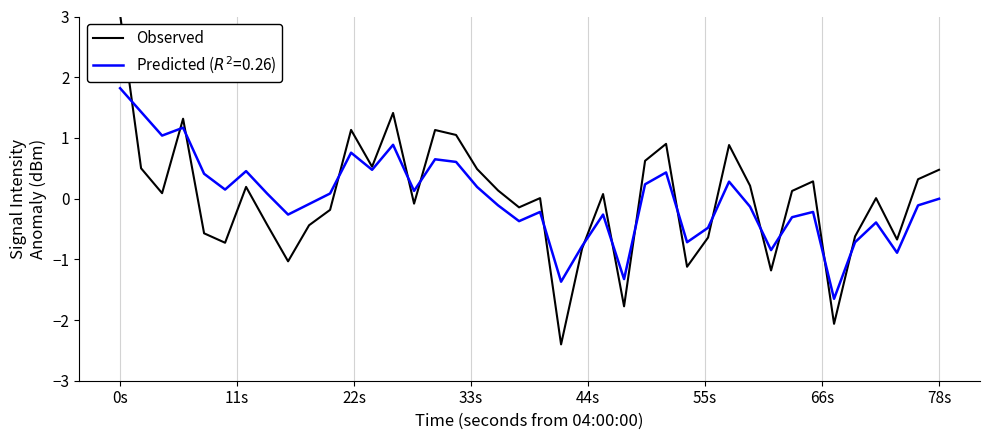

How many lines are shown in the chart?

2